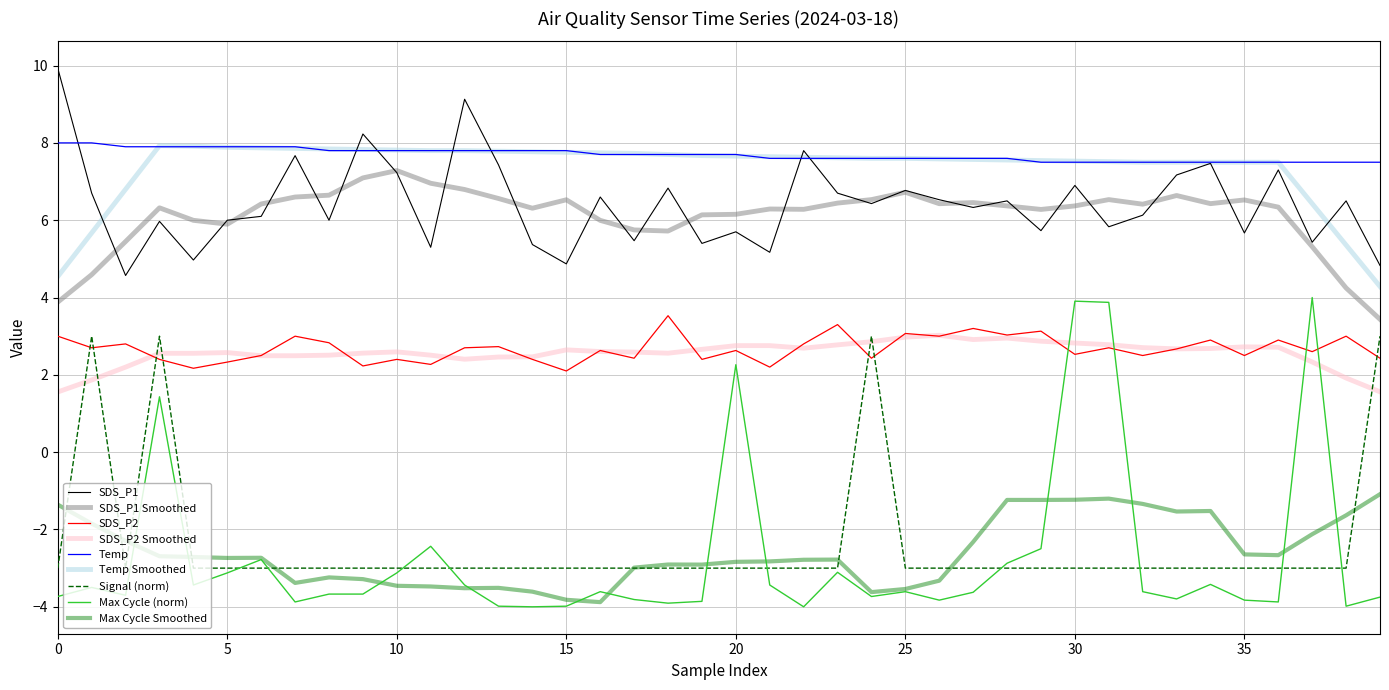

What is the highest value of the Max Cycle (norm) series?

4.0